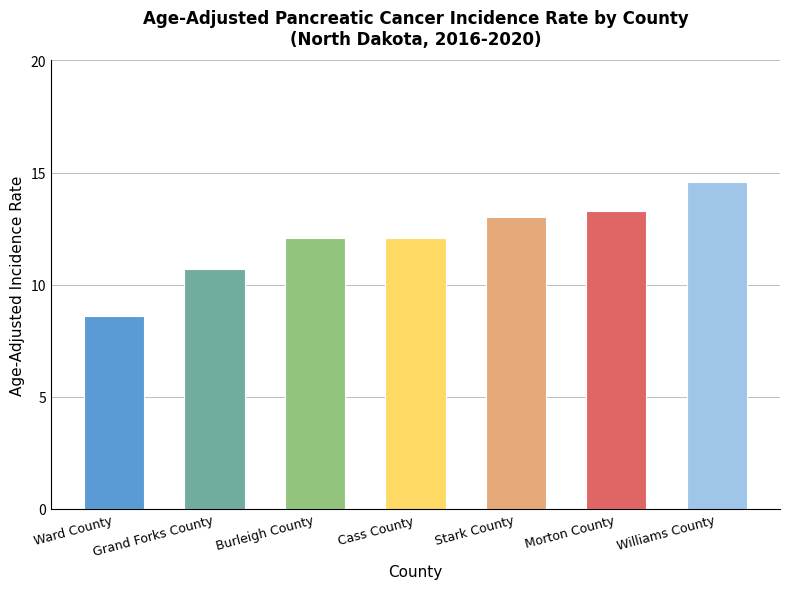

Which label corresponds to the smallest value in the chart?

Ward County